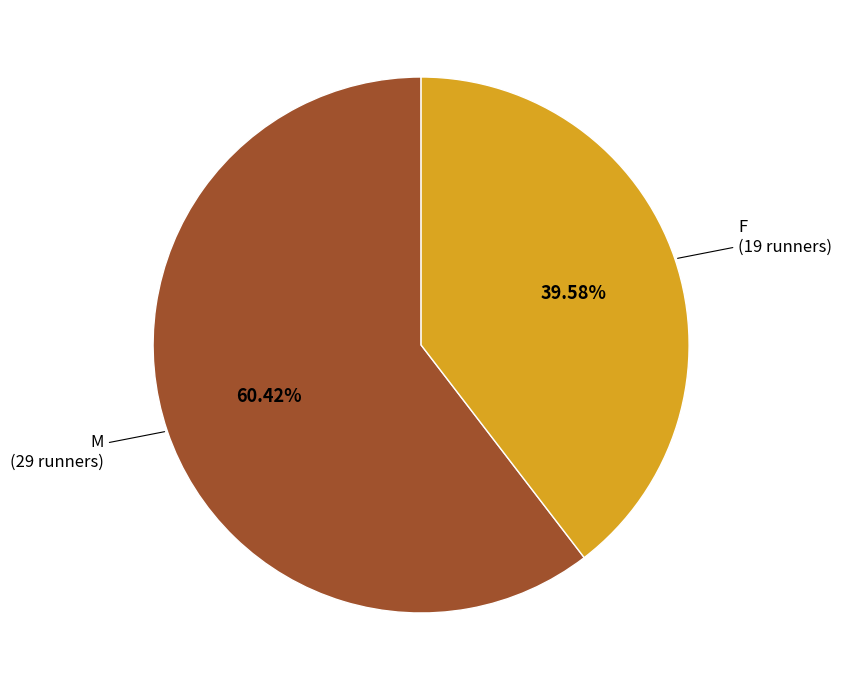

Is it true that M is 60% of the pie?

True